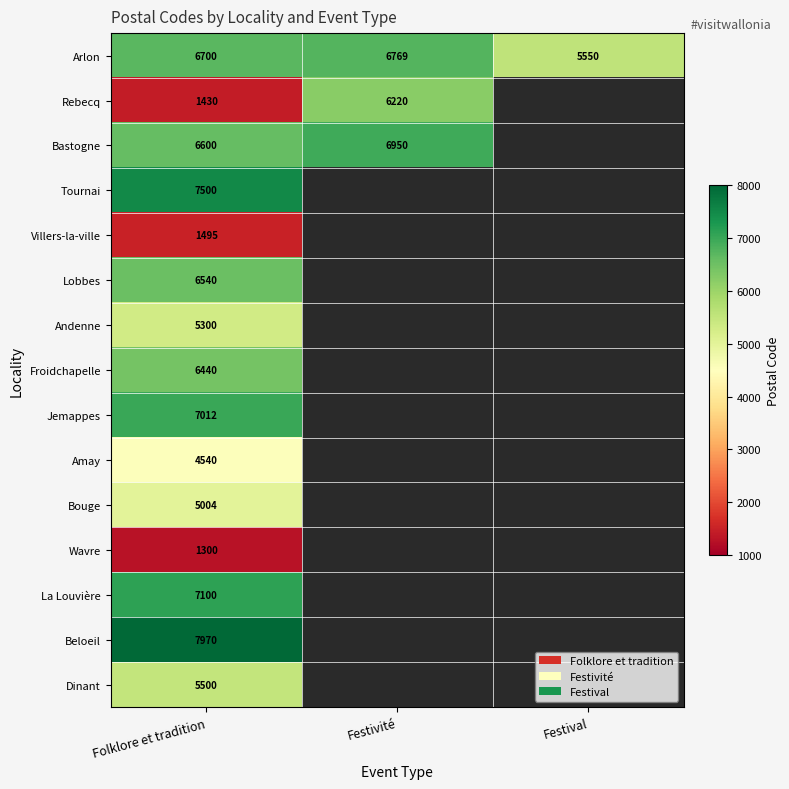

At how many categories does at least one series exceed 4560?

3